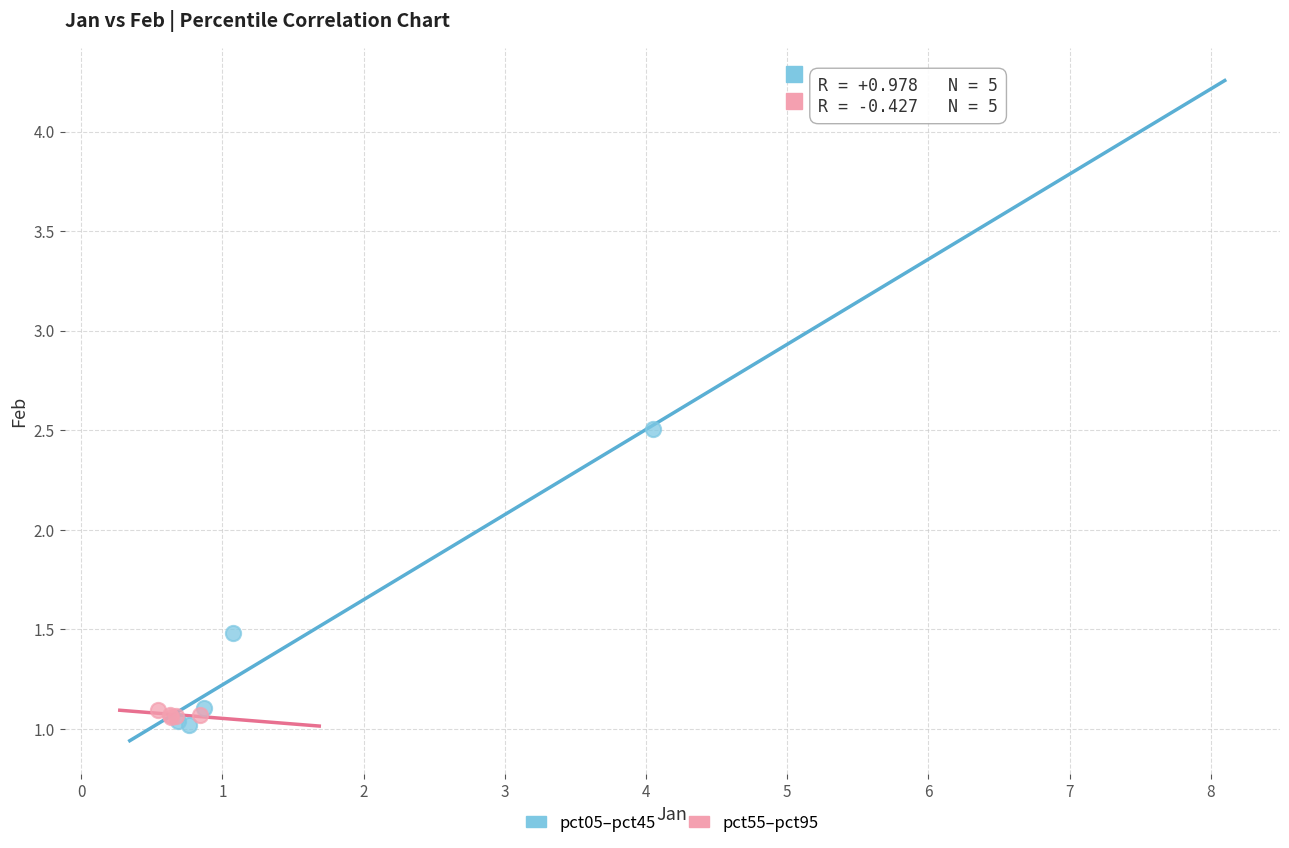

Which series contains the lowest Y value?

pct05–pct45